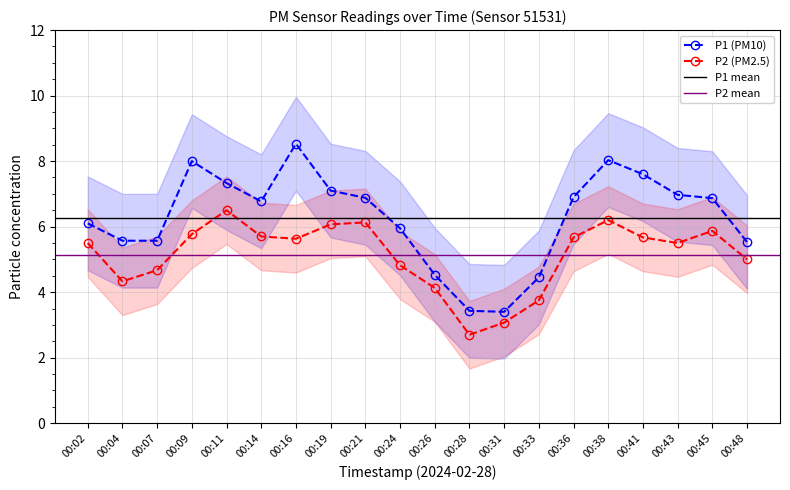

At which label is P2 closest to 4?

00:26